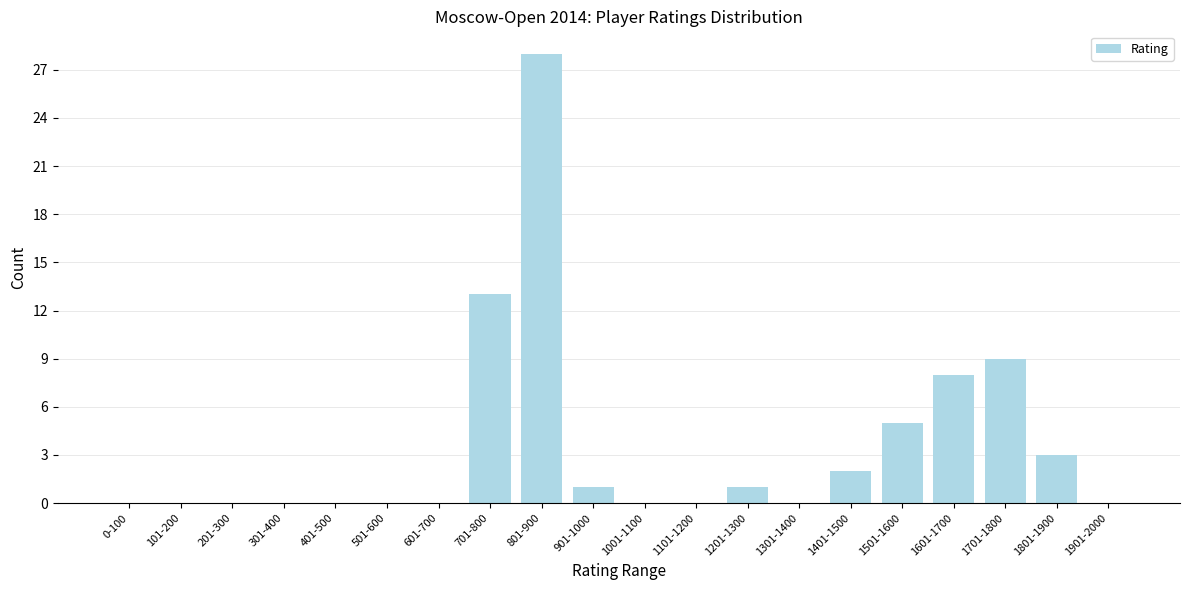

Reading left to right, list all the values displayed in this chart.

0-100=0	101-200=0	201-300=0	301-400=0	401-500=0	501-600=0	601-700=0	701-800=13	801-900=28	901-1000=1	1001-1100=0	1101-1200=0	1201-1300=1	1301-1400=0	1401-1500=2	1501-1600=5	1601-1700=8	1701-1800=9	1801-1900=3	1901-2000=0